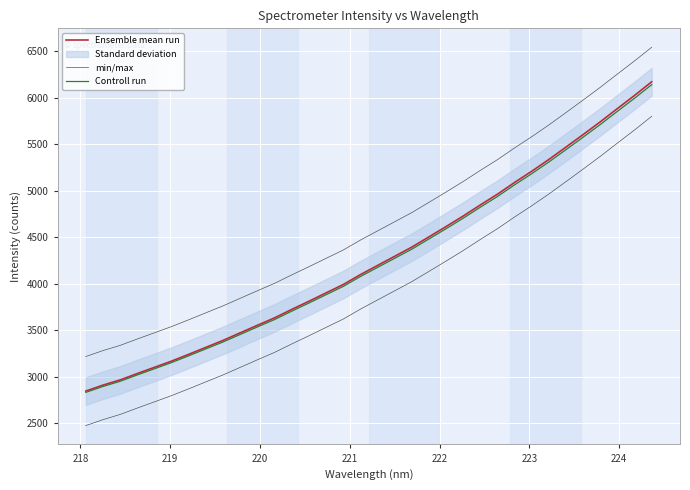

What is the average value of the Controll run series?

4251.2